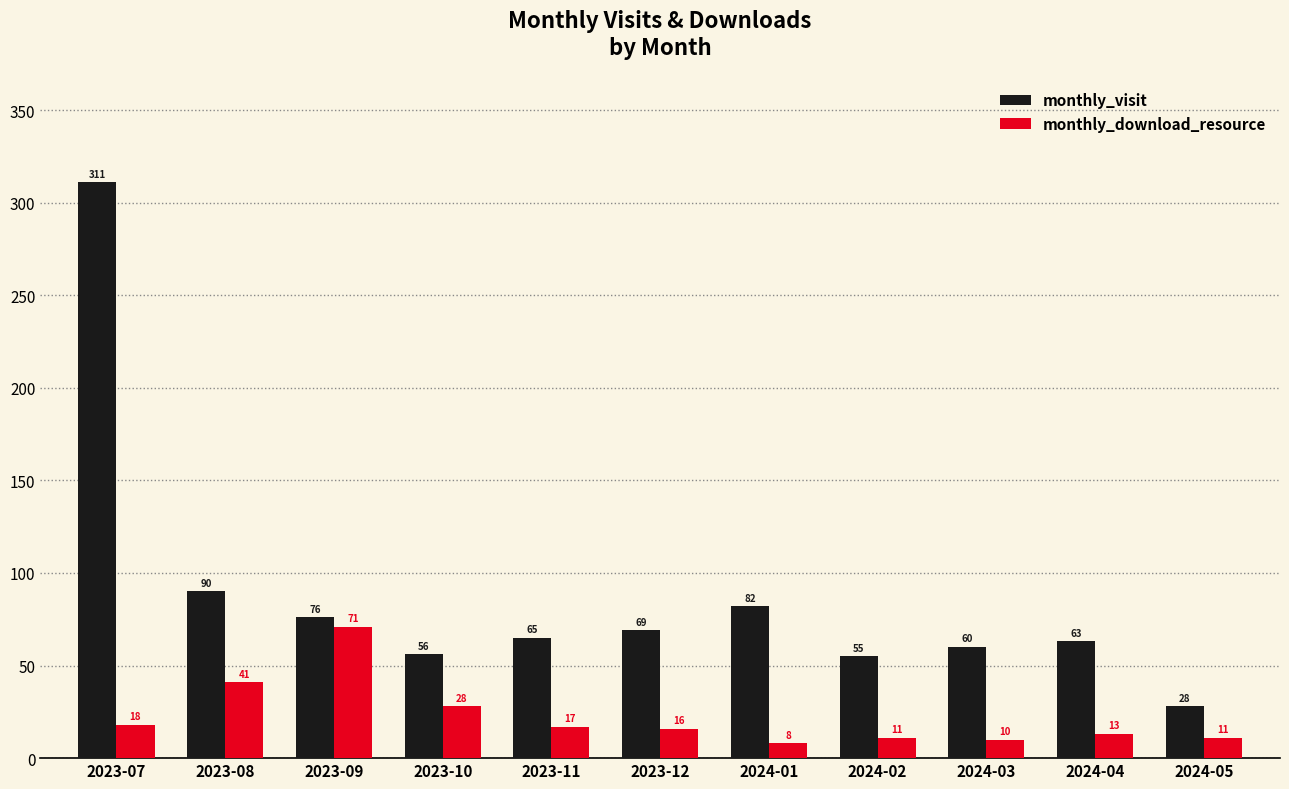

Which category has the lowest value in the monthly_visit series?

2024-05